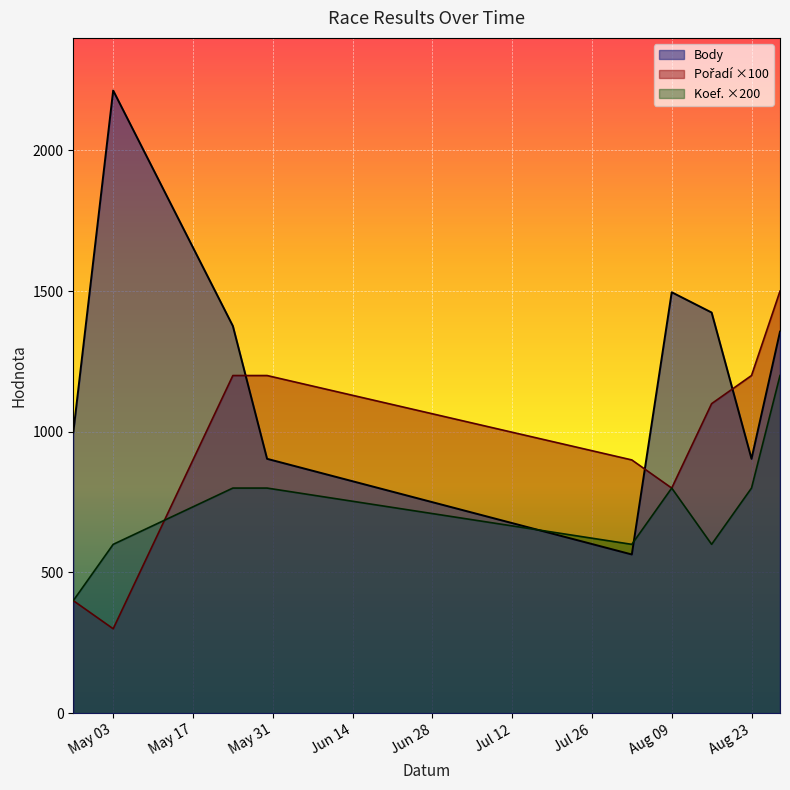

What is the maximum value shown in the chart?

2213